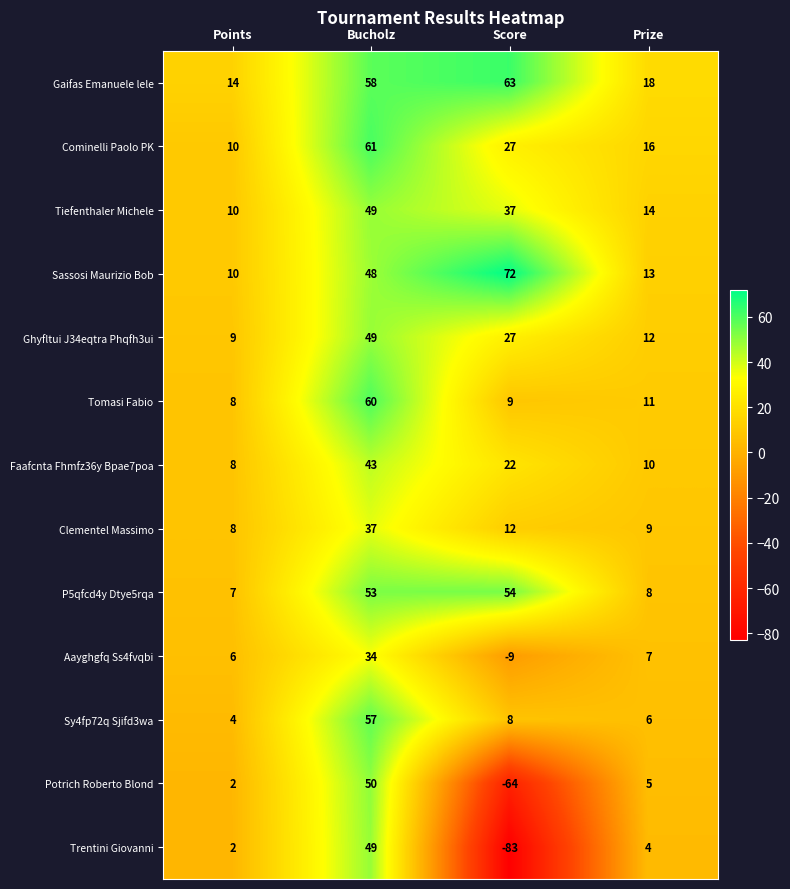

At which category is the sum across all series the highest?

Bucholz